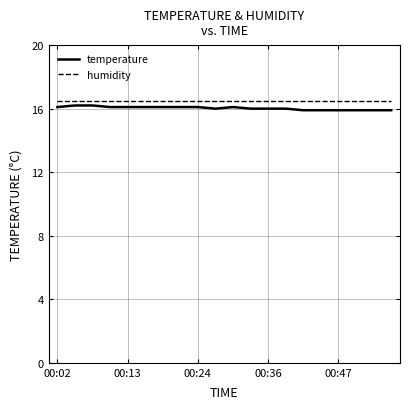

Which series has the largest range (max minus min)?

temperature